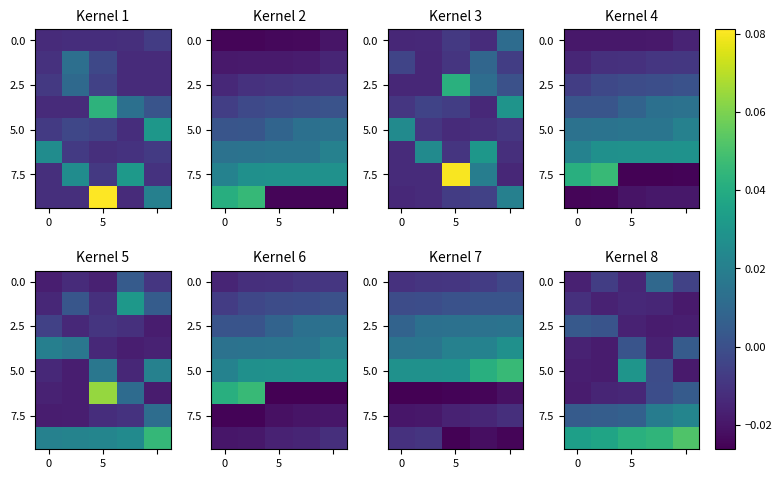

The 5.0 series shows 0.0 at 5. True or false?

False